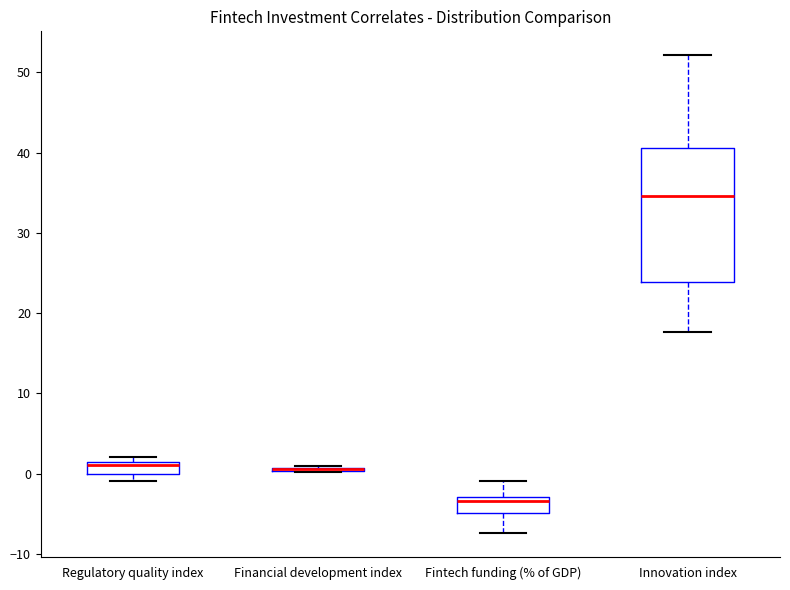

Which box is the tallest, from its lower edge to its upper edge?

Innovation index